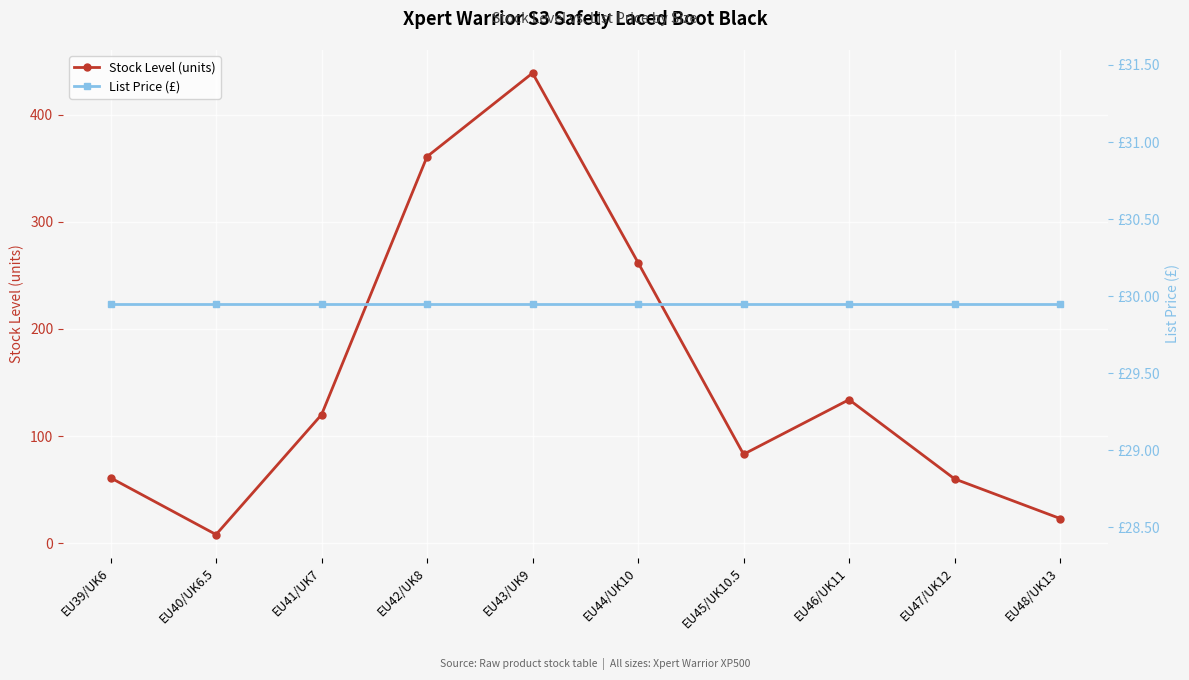

What is the value of the List Price (£) point at the 7th from the left?

29.9